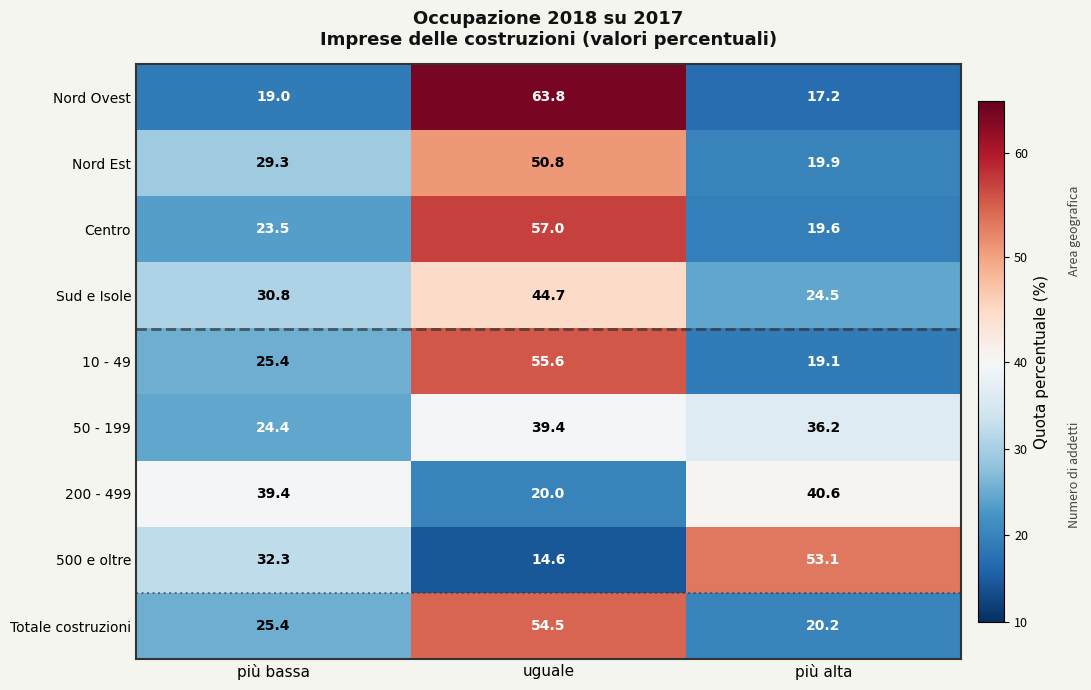

Read the 10 - 49 value at uguale.

55.6